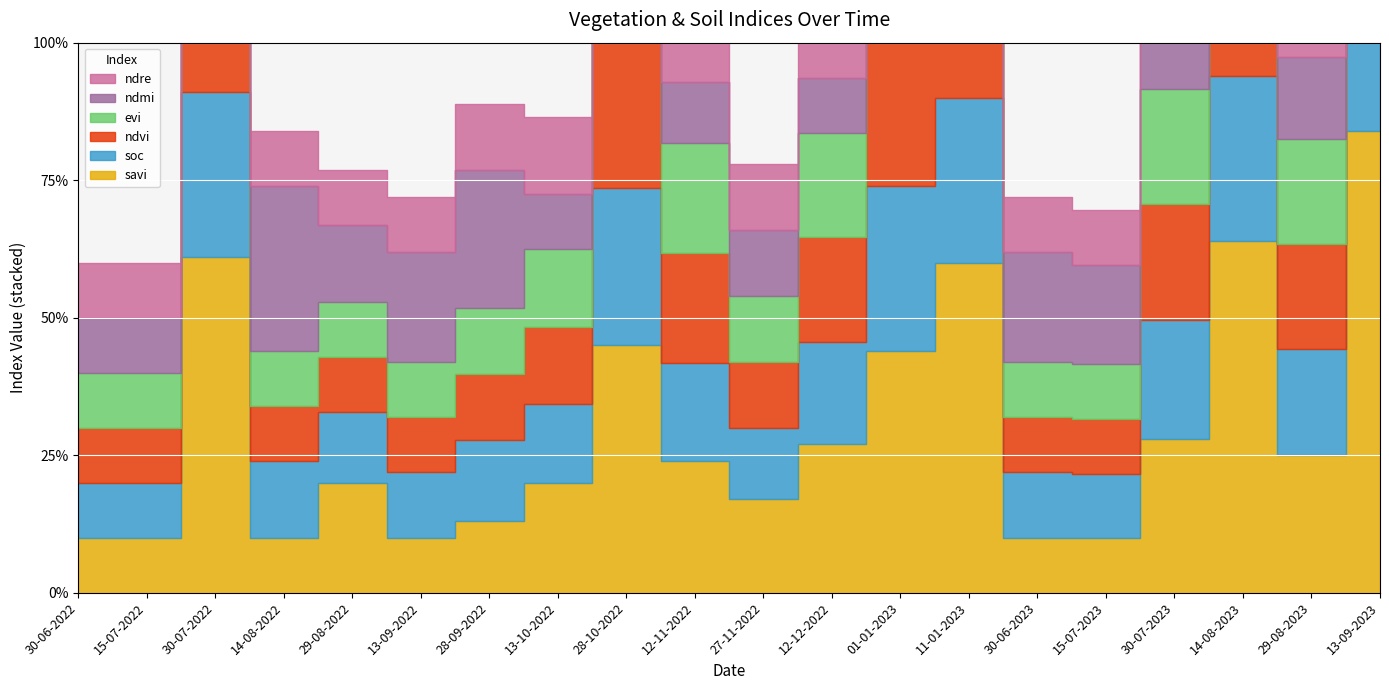

Count the number of data series in this chart.

6